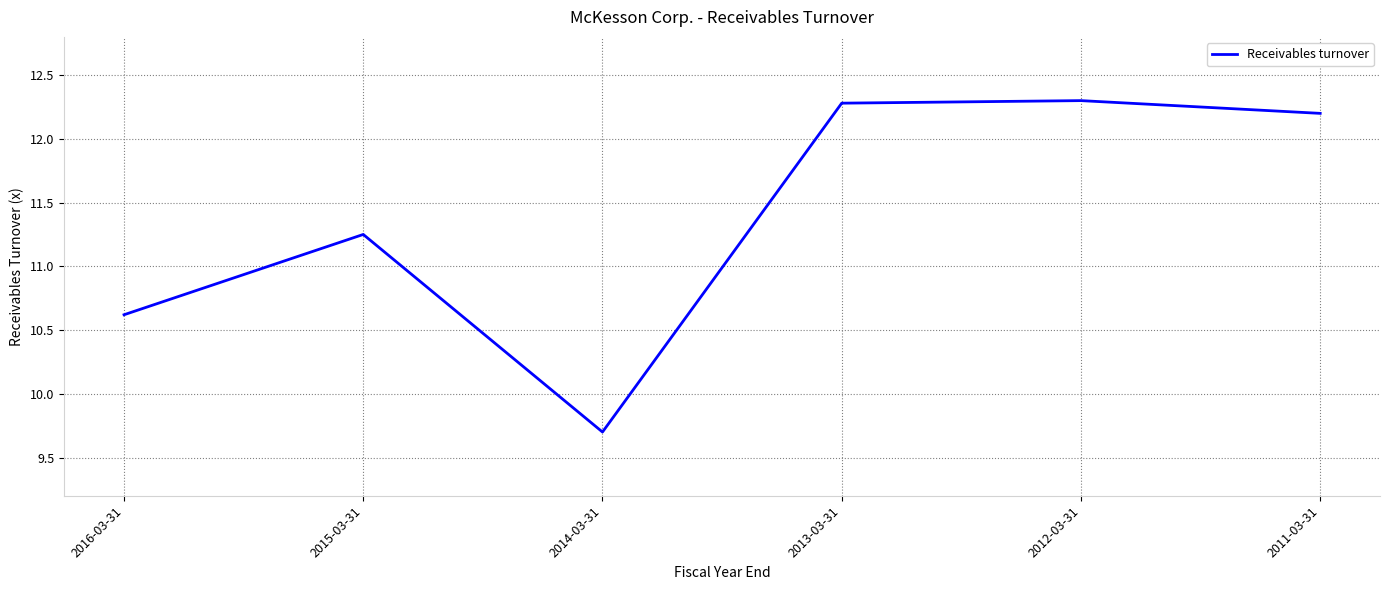

The value at 2012-03-31 is 12.3. True or false?

True